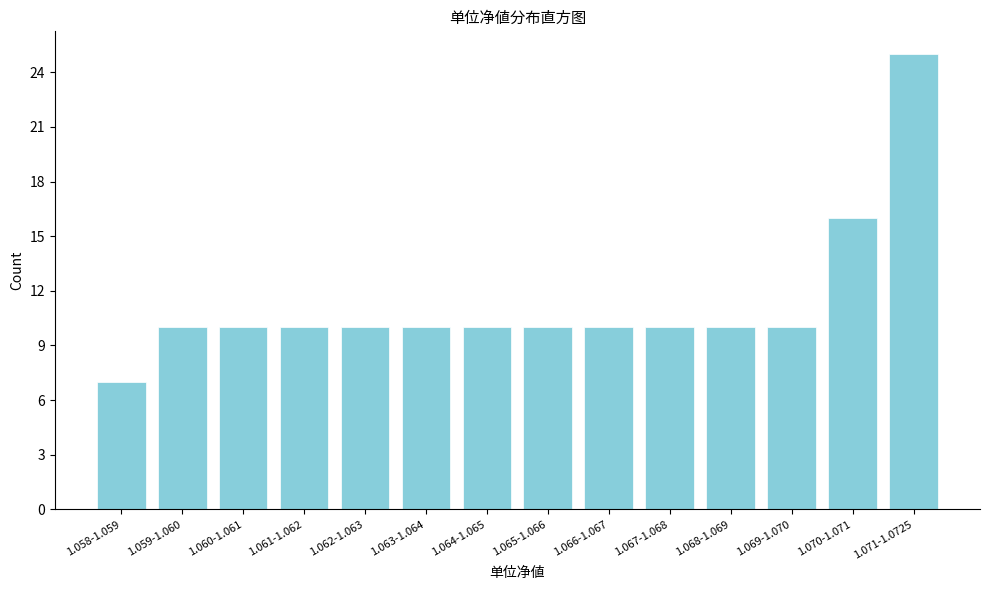

Reading right to left, what are all the values shown in this chart?

25	16	10	10	10	10	10	10	10	10	10	10	10	7